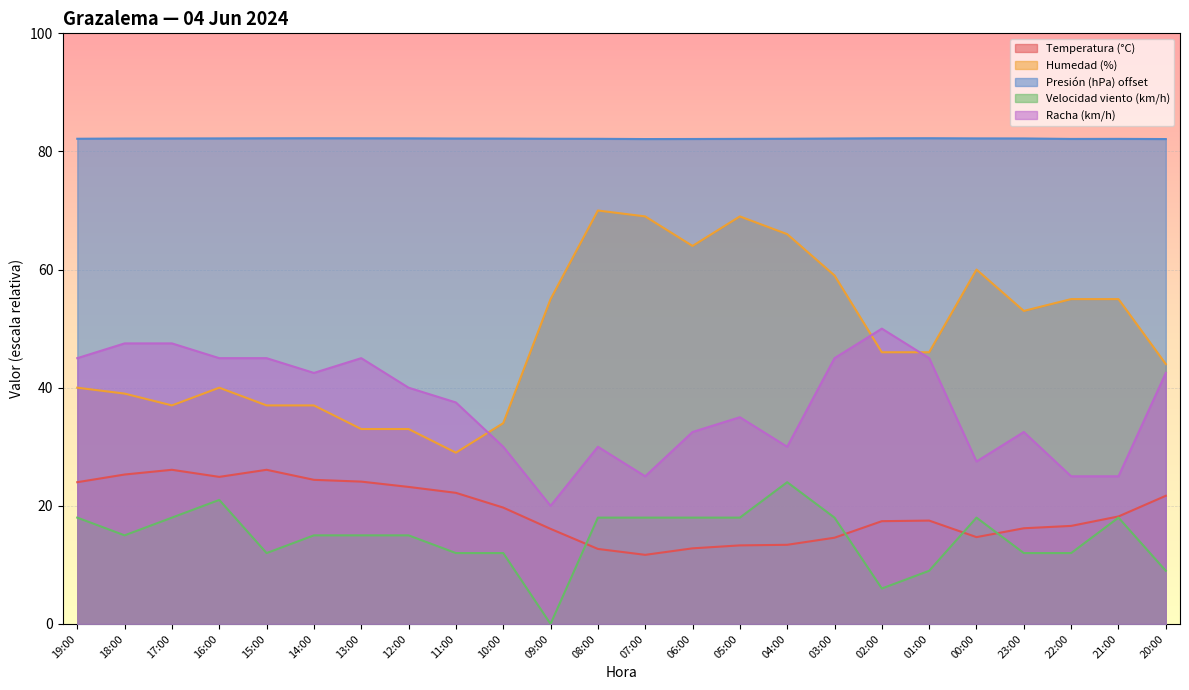

Which series changed the most between 19:00 and 00:00?

Humedad (%)